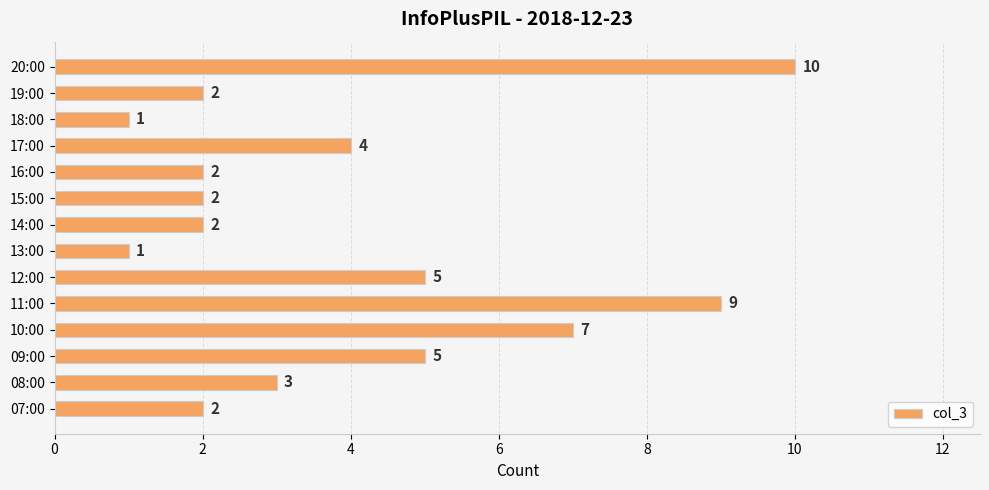

Count the values in the range 2 to 5.

9